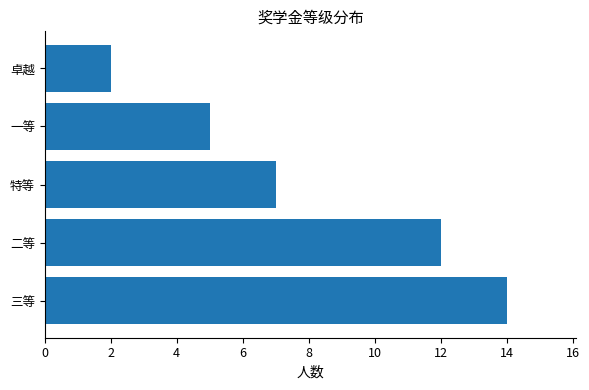

At which label is the value closest to 8?

特等